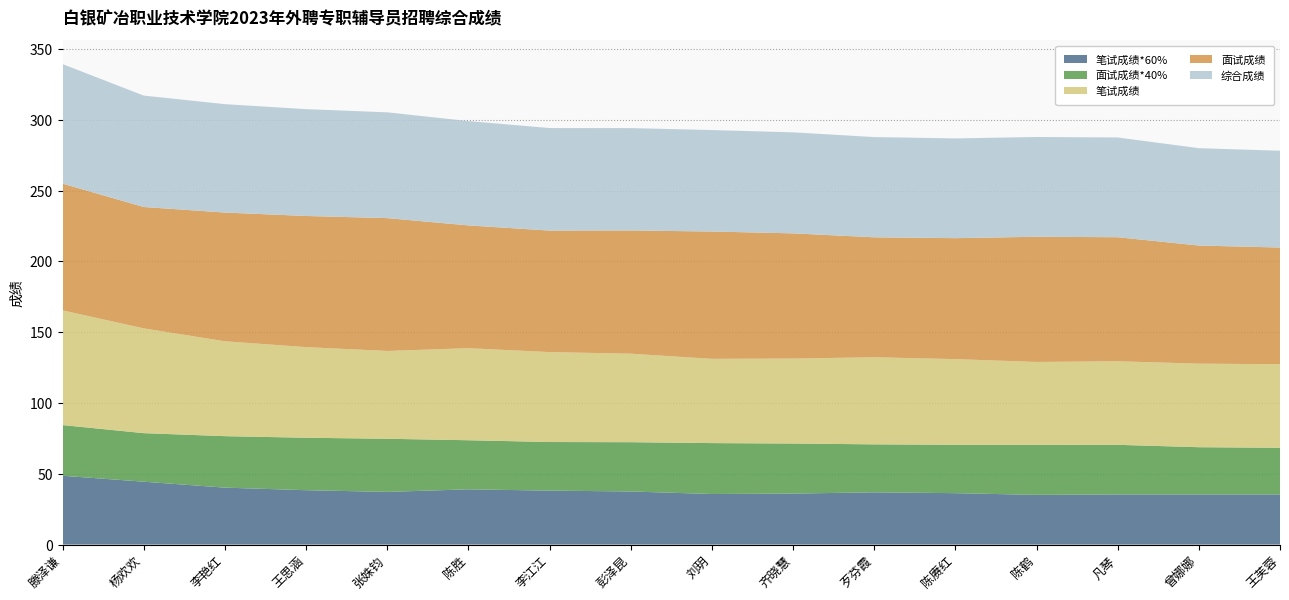

Reading left to right, list all the values displayed in this chart.

笔试成绩*60%: 48.6	44.4	40.2	38.4	37.2	39.0	38.1	37.5	35.7	36.0	36.9	36.3	35.1	35.4	35.4	35.4
面试成绩*40%: 35.8	34.3	36.4	37.0	37.5	34.7	34.3	34.8	36.0	35.4	33.9	34.2	35.4	35.0	33.4	33.0
笔试成绩: 81.0	74.0	67.0	64.0	62.0	65.0	63.5	62.5	59.5	60.0	61.5	60.5	58.5	59.0	59.0	59.0
面试成绩: 89.5	85.7	90.9	92.6	93.8	86.7	85.8	87.0	89.9	88.4	84.7	85.4	88.4	87.6	83.4	82.4
综合成绩: 84.4	78.7	76.6	75.4	74.7	73.7	72.4	72.3	71.7	71.4	70.8	70.5	70.5	70.4	68.8	68.4